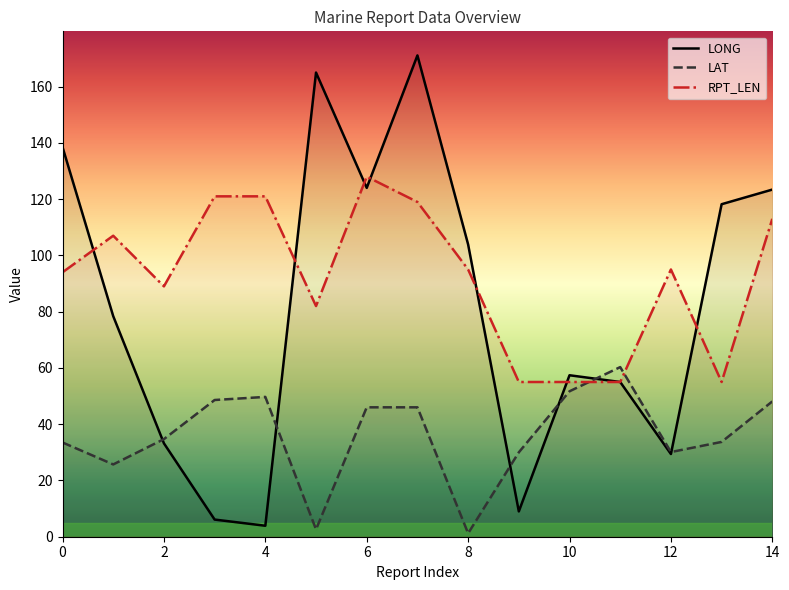

What is the difference between the highest and lowest values at 2?

55.8